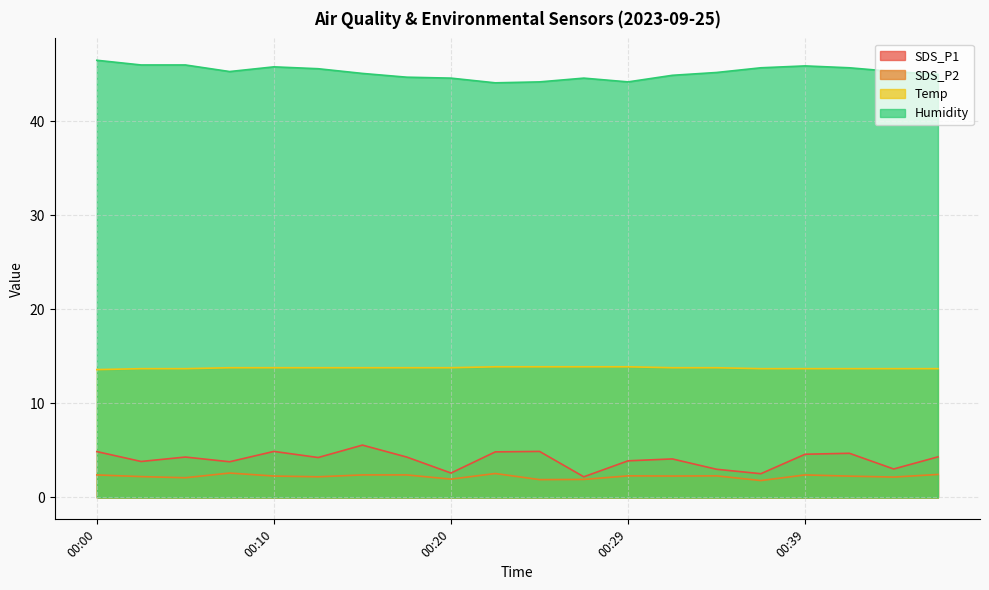

Reading left to right, what are all the values shown in this chart?

SDS_P1: 4.9	3.8	4.3	3.8	4.9	4.2	5.6	4.3	2.6	4.8	4.9	2.2	3.9	4.1	3.0	2.5	4.6	4.7	3.0	4.3
SDS_P2: 2.4	2.2	2.1	2.6	2.3	2.2	2.4	2.4	1.9	2.5	1.9	1.9	2.3	2.3	2.3	1.8	2.4	2.3	2.2	2.5
Temp: 13.6	13.7	13.7	13.8	13.8	13.8	13.8	13.8	13.8	13.9	13.9	13.9	13.9	13.8	13.8	13.7	13.7	13.7	13.7	13.7
Humidity: 46.5	46.0	46.0	45.3	45.8	45.6	45.1	44.7	44.6	44.1	44.2	44.6	44.2	44.9	45.2	45.7	45.9	45.7	45.3	45.0